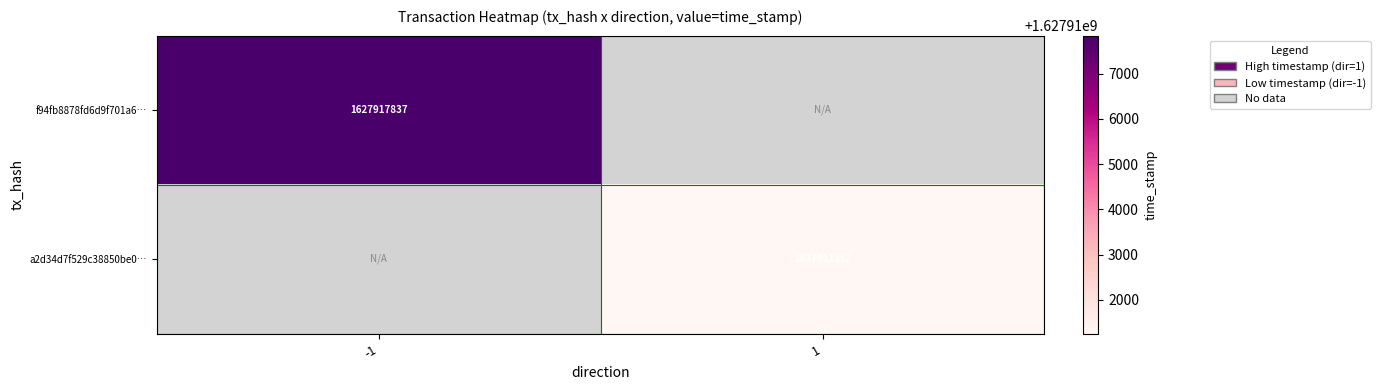

Is it true that f94fb8878fd6d9f701a6… equals 645664876 at -1?

False